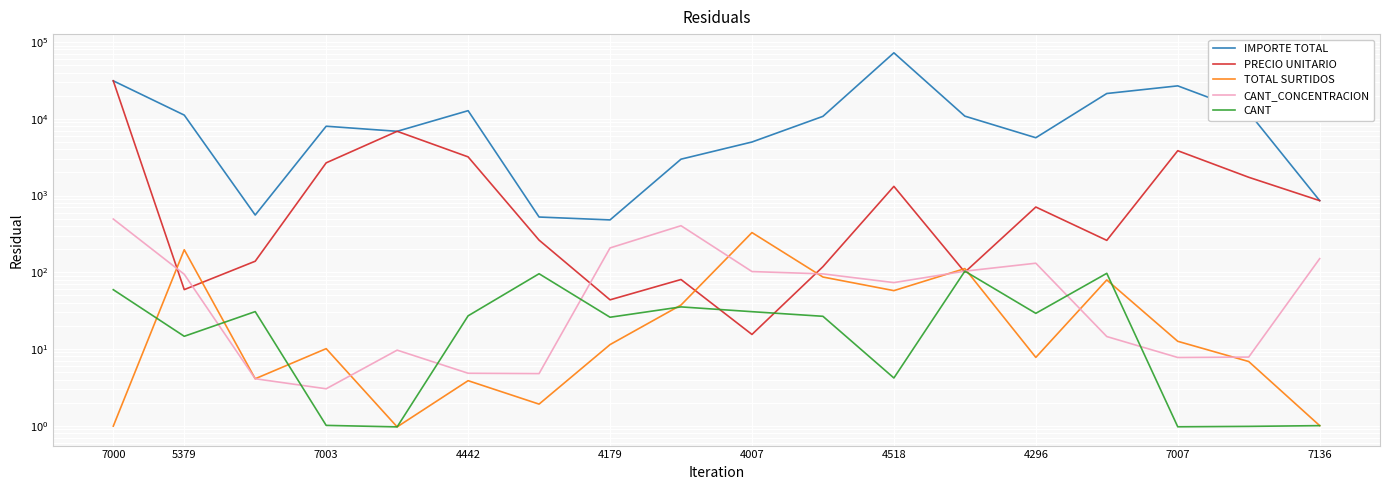

How many data points in PRECIO UNITARIO are above 707?

9